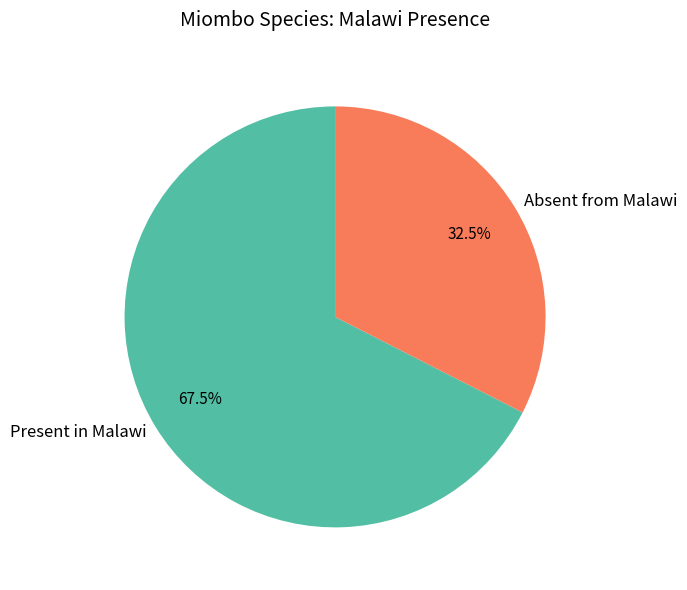

Rank the categories by value from lowest to highest.

Absent from Malawi, Present in Malawi